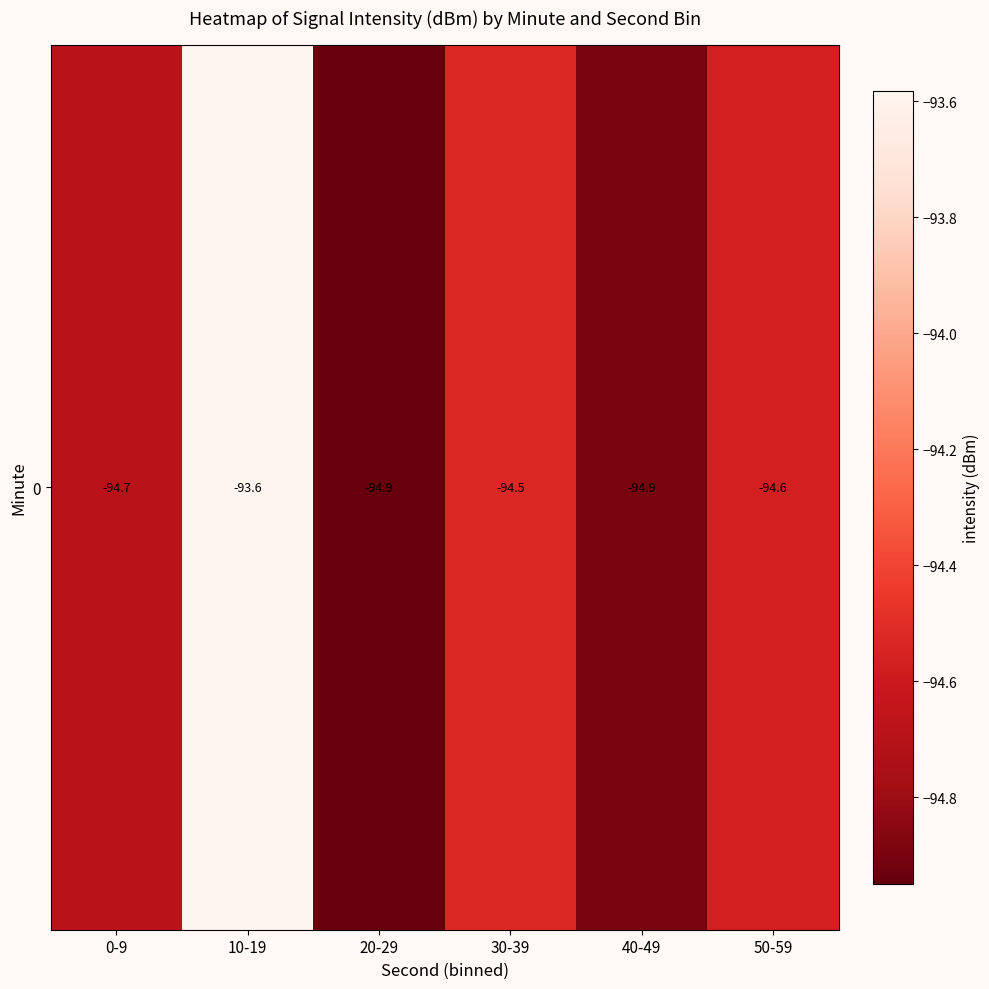

Which has a higher value, 50-59 or 10-19?

10-19